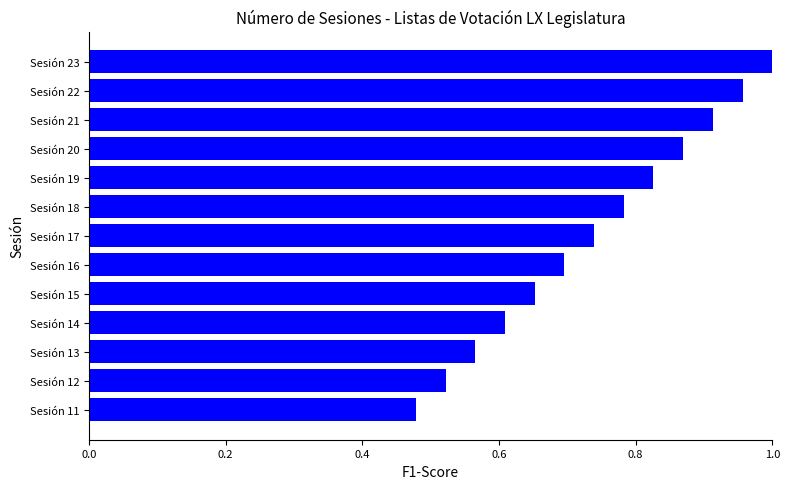

Rank the categories by value from lowest to highest.

Sesión 11, Sesión 12, Sesión 13, Sesión 14, Sesión 15, Sesión 16, Sesión 17, Sesión 18, Sesión 19, Sesión 20, Sesión 21, Sesión 22, Sesión 23